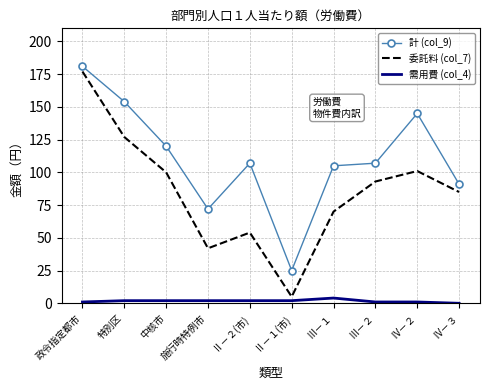

Rank the series by their average value, from lowest to highest.

需用費 (col_4), 委託料 (col_7), 計 (col_9)